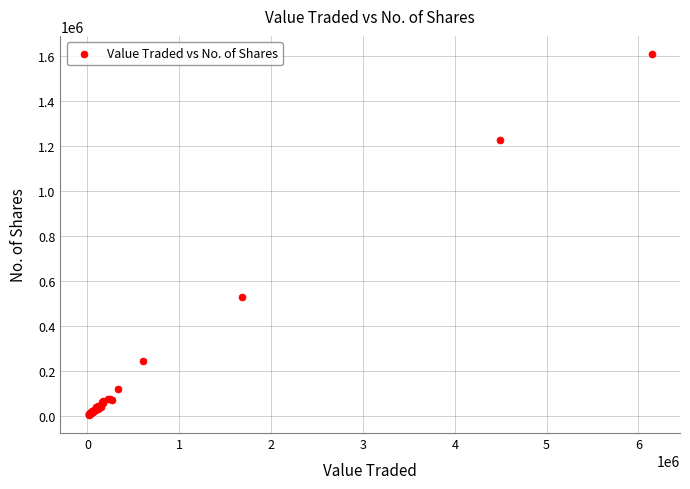

What Y value in the scatter plot is closest to 805964?

529760